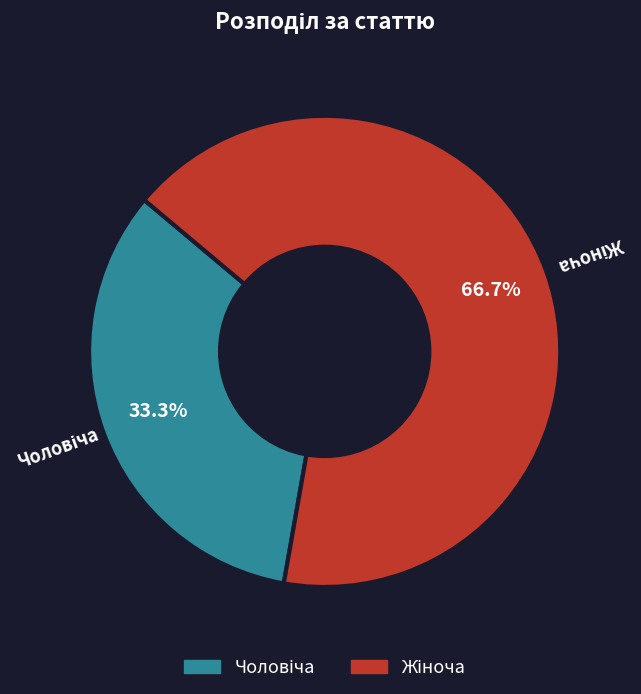

Is there any slice that represents more than half of the pie?

Yes